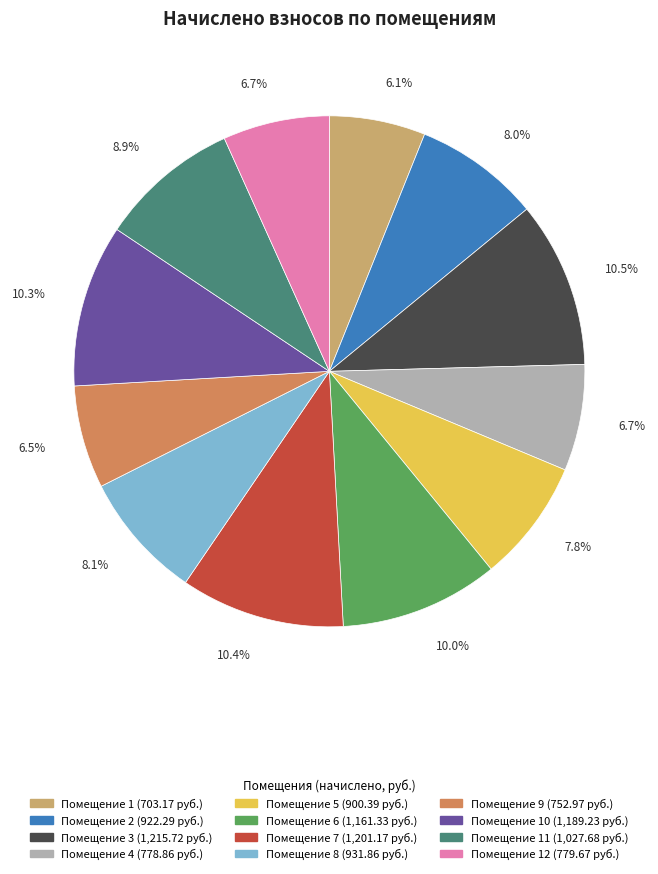

Is there any slice that represents more than half of the pie?

No